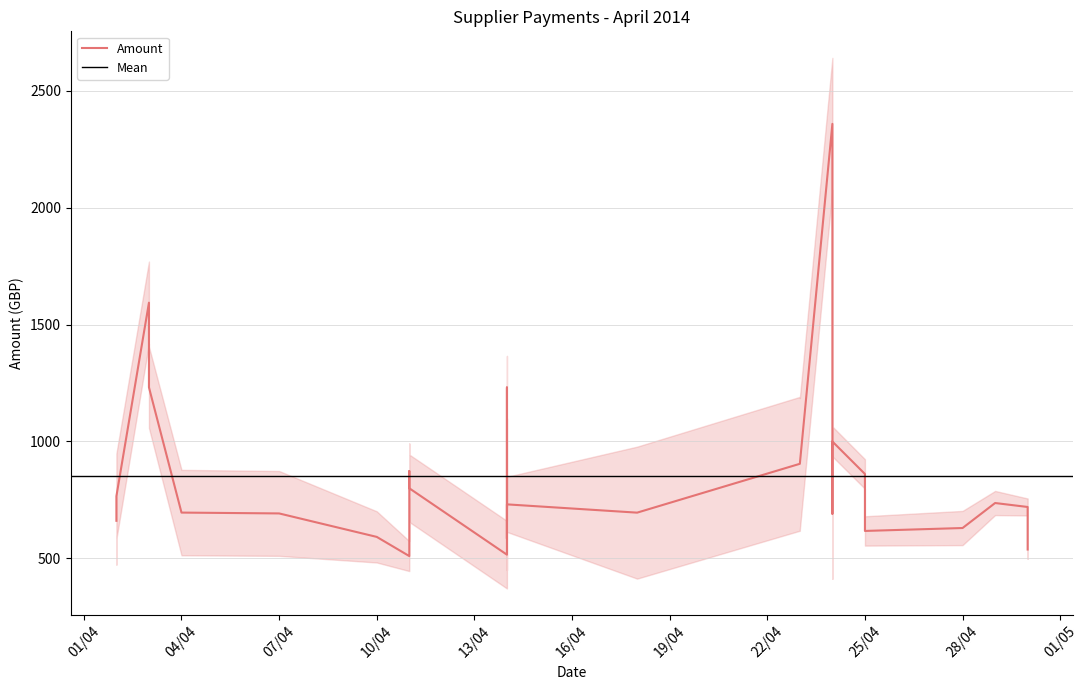

How many data points are above 720?

14